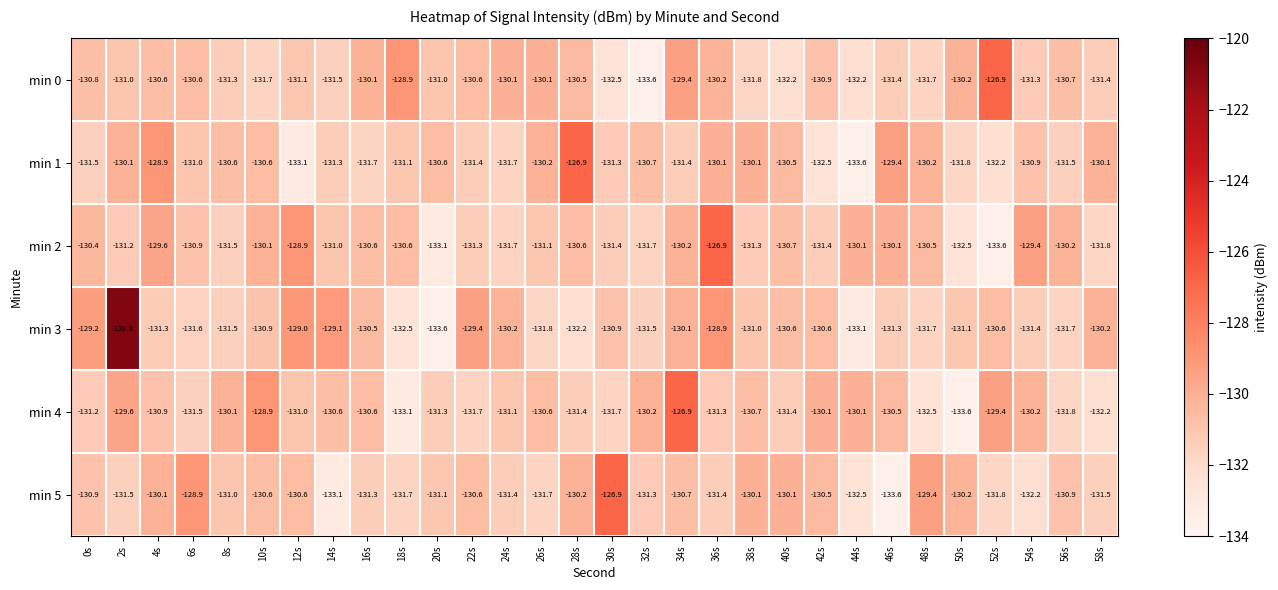

What is the spread (max minus min) of values at 0s?

2.3